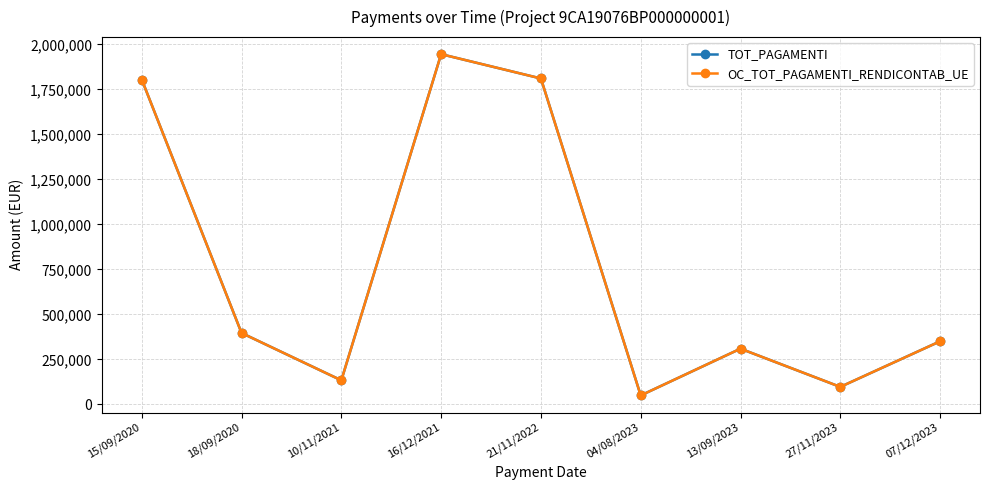

True or false: TOT_PAGAMENTI and OC_TOT_PAGAMENTI_RENDICONTAB_UE intersect in this chart.

False